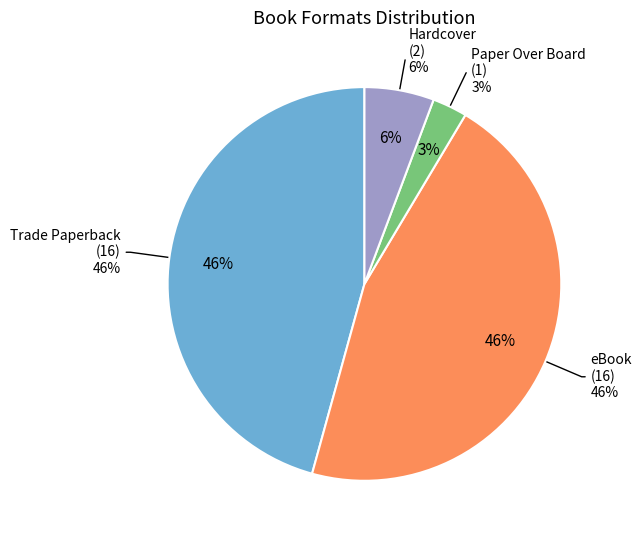

True or false: eBook accounts for 33% of the total.

False